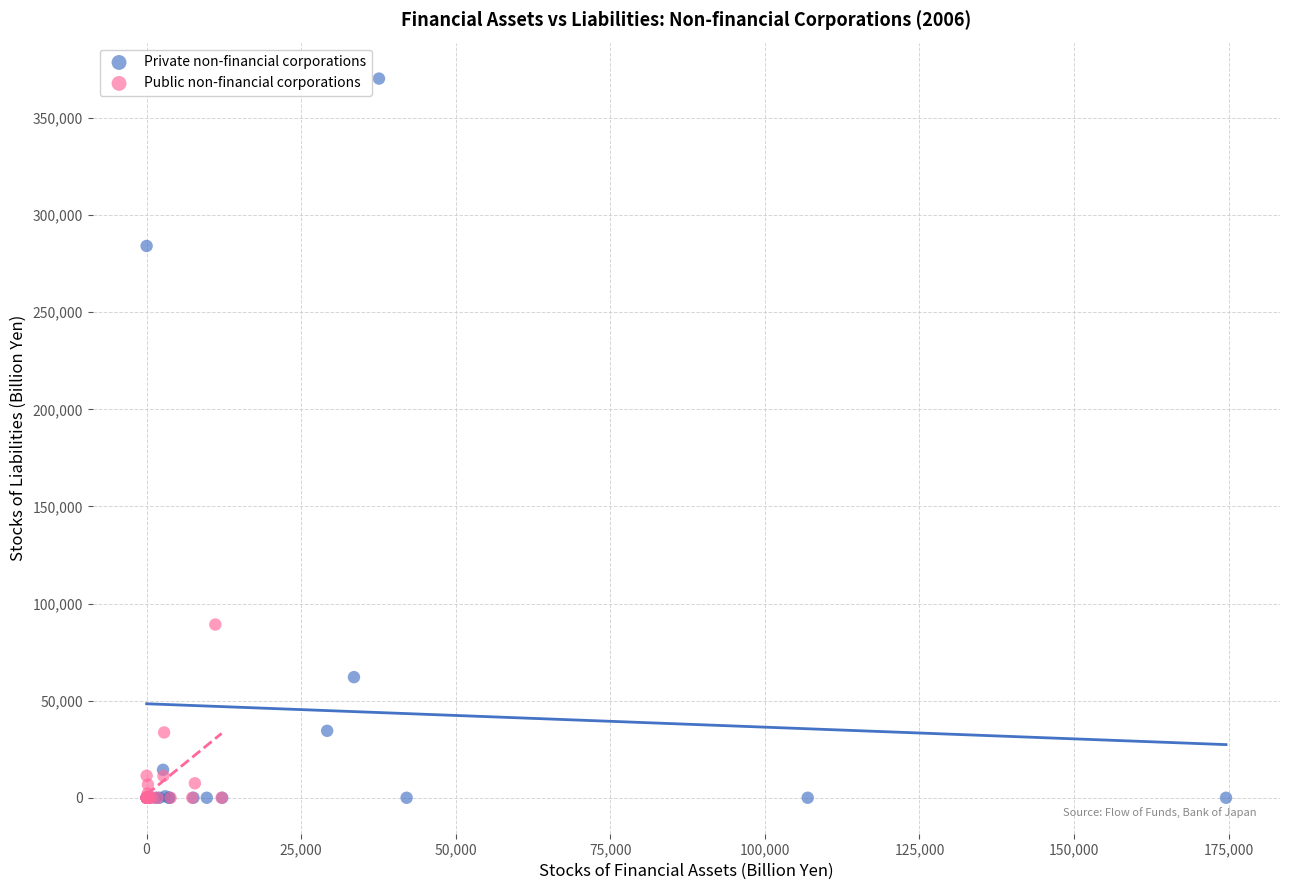

Which series contains the highest Y value?

Private non-financial corporations